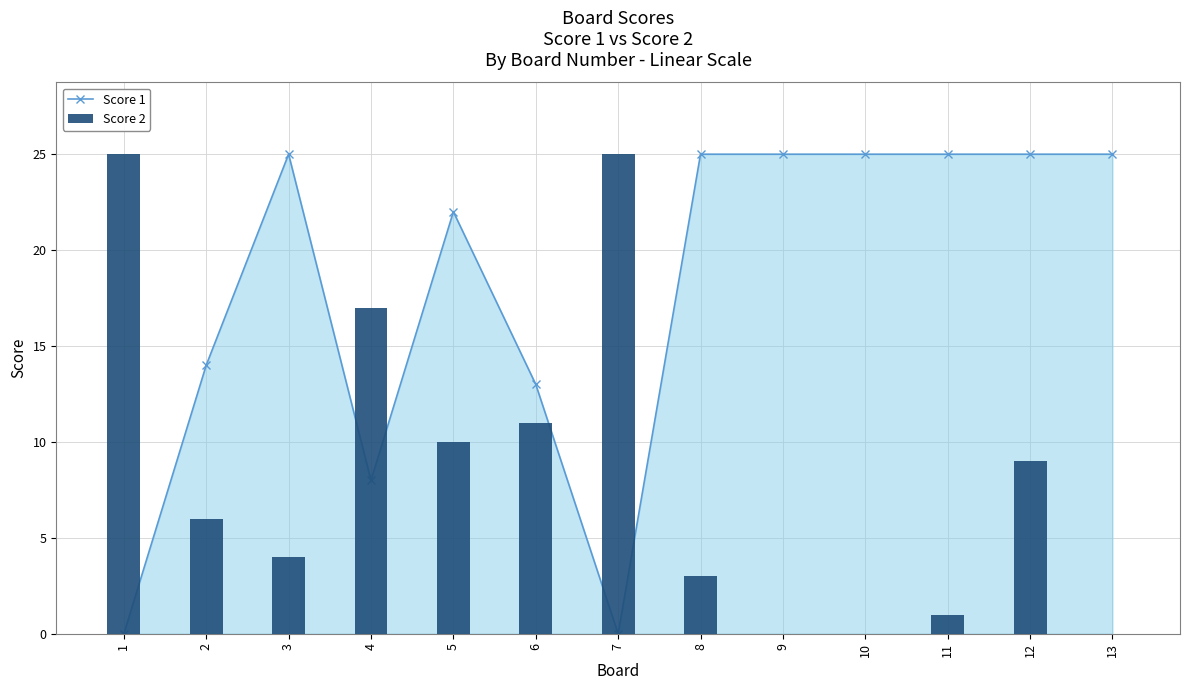

What is the average value of the Score 1 series?

18